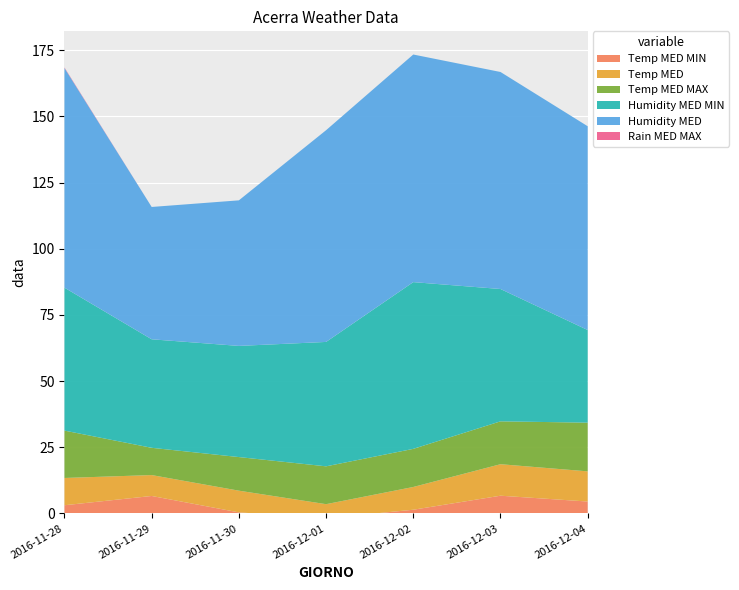

Reading left to right, list all the values displayed in this chart.

Temp MED MIN: 2016-11-28=3.1	2016-11-29=6.6	2016-11-30=0.4	2016-12-01=-1.8	2016-12-02=1.4	2016-12-03=6.7	2016-12-04=4.5
Temp MED: 2016-11-28=10.3	2016-11-29=7.9	2016-11-30=8.2	2016-12-01=5.3	2016-12-02=8.6	2016-12-03=11.9	2016-12-04=11.4
Temp MED MAX: 2016-11-28=17.9	2016-11-29=10.3	2016-11-30=12.7	2016-12-01=14.3	2016-12-02=14.4	2016-12-03=16.2	2016-12-04=18.4
Humidity MED MIN: 2016-11-28=54.0	2016-11-29=41.0	2016-11-30=42.0	2016-12-01=47.0	2016-12-02=63.0	2016-12-03=50.0	2016-12-04=35.0
Humidity MED: 2016-11-28=83.0	2016-11-29=50.0	2016-11-30=55.0	2016-12-01=80.0	2016-12-02=86.0	2016-12-03=82.0	2016-12-04=77.0
Rain MED MAX: 2016-11-28=0.2	2016-11-29=0.0	2016-11-30=0.0	2016-12-01=0.0	2016-12-02=0.0	2016-12-03=0.0	2016-12-04=0.0